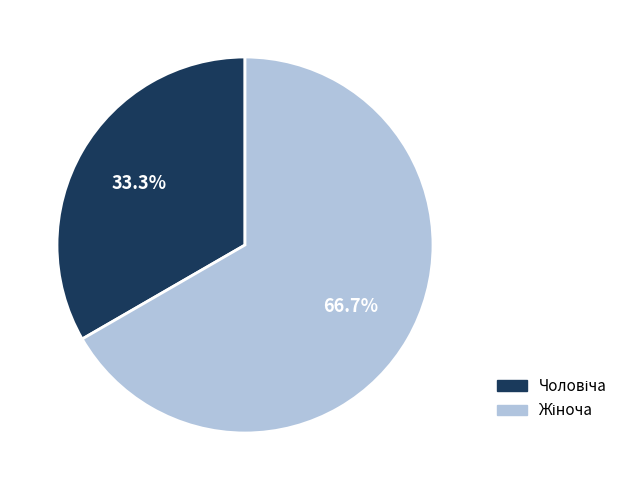

Is there any slice that represents more than half of the pie?

Yes